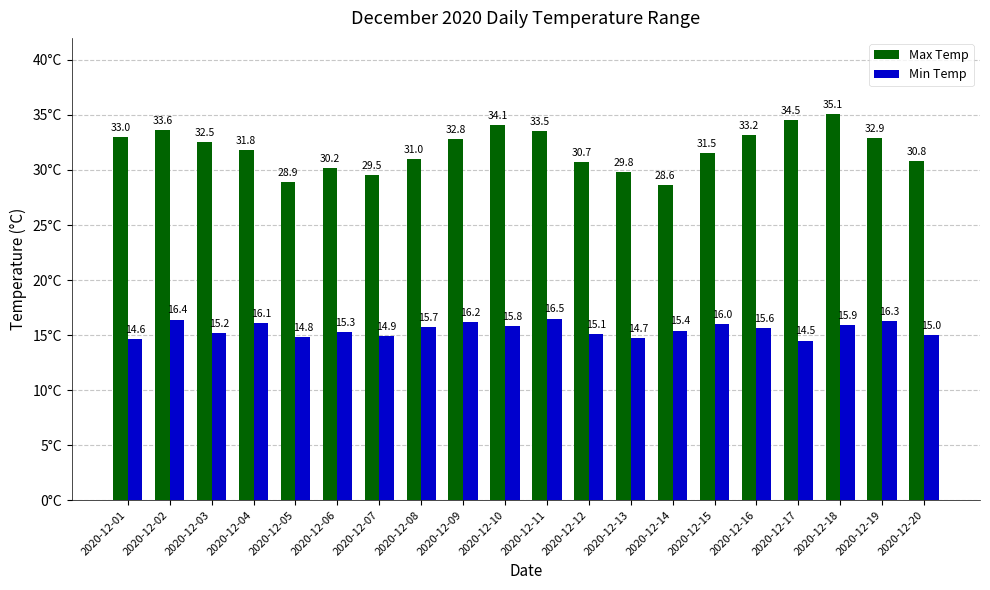

Read the Min Temp value at 2020-12-01.

14.6